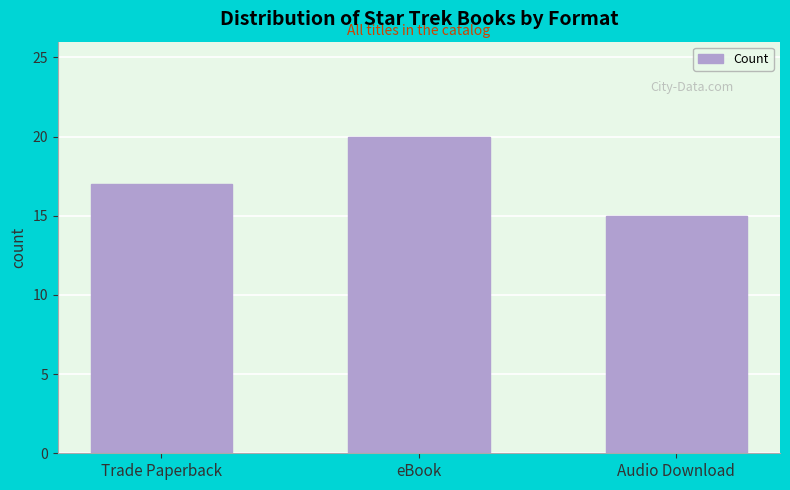

Reading left to right, list all the values displayed in this chart.

17	20	15